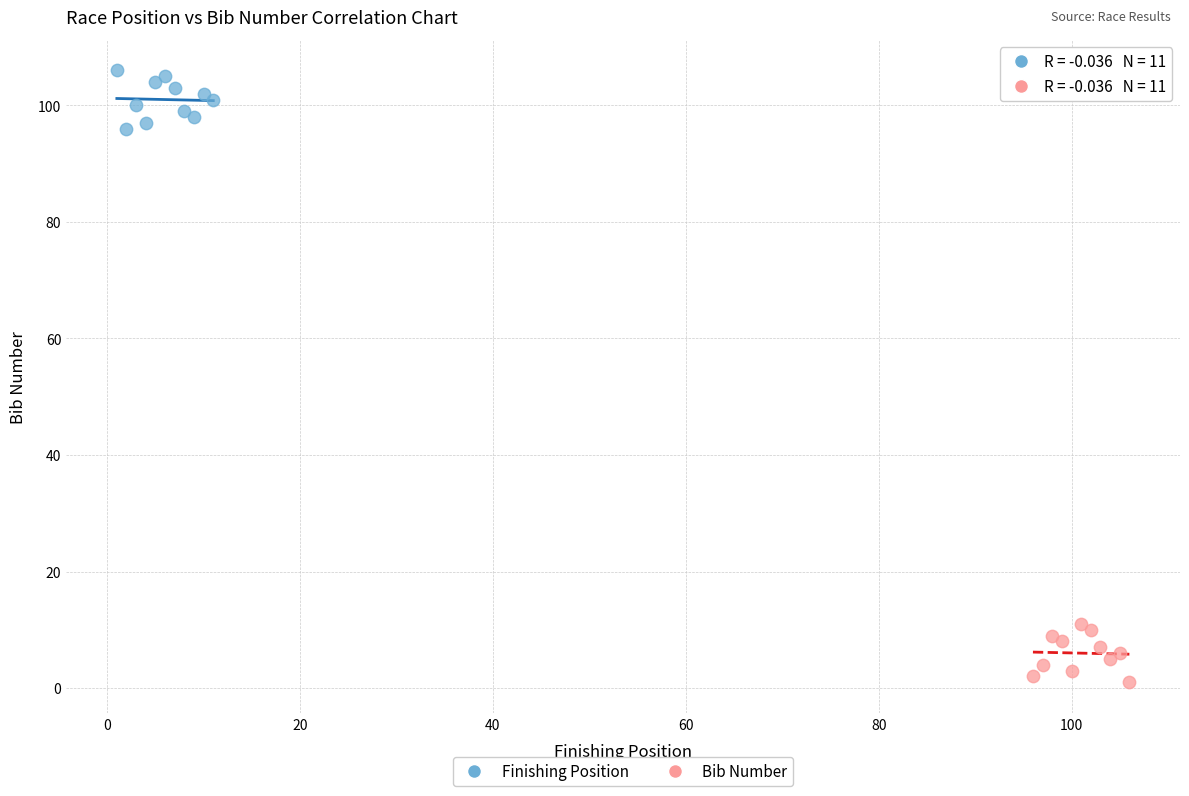

Which series contains the highest Y value?

Finishing Position